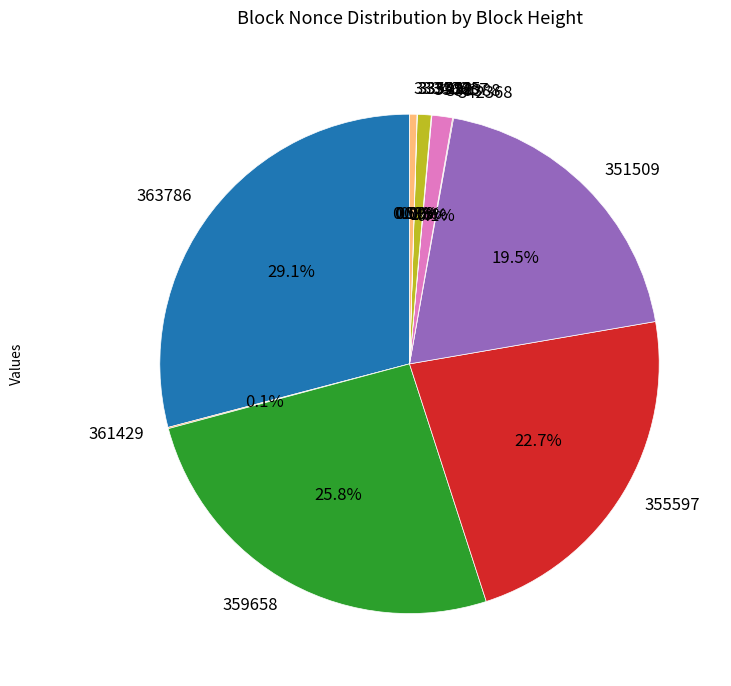

The 336637 slice represents 0% of the pie. True or false?

True